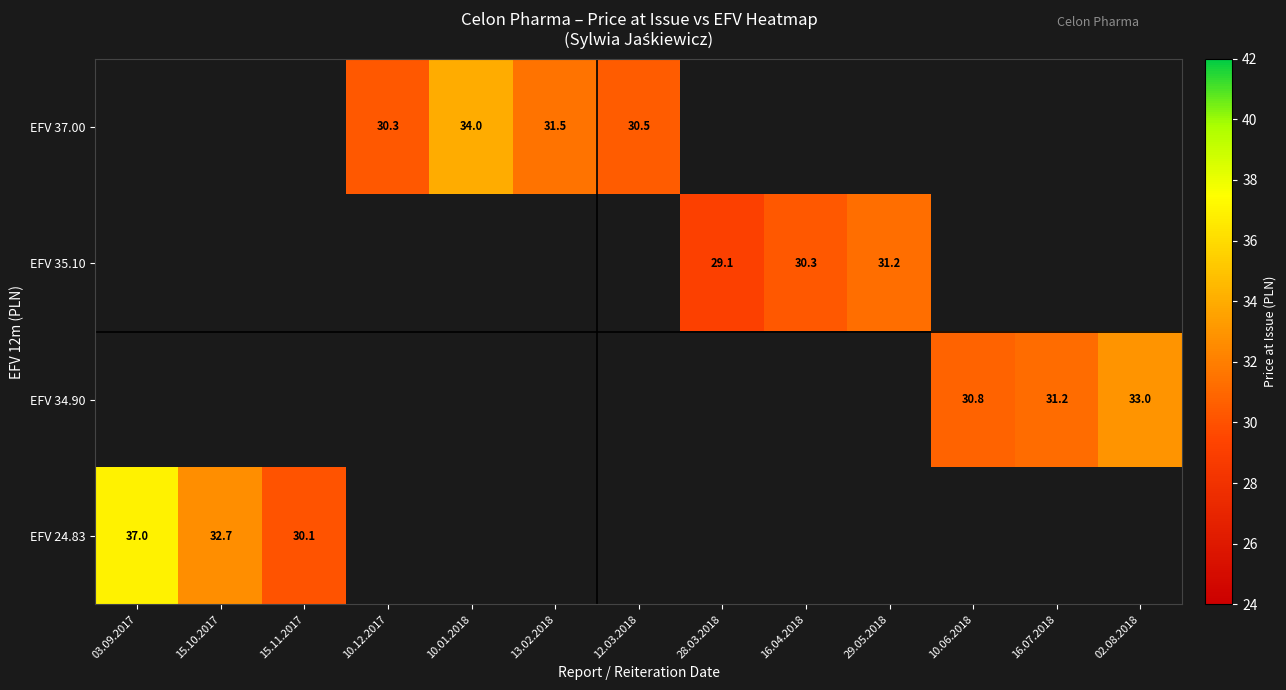

How many distinct data groups are displayed?

4